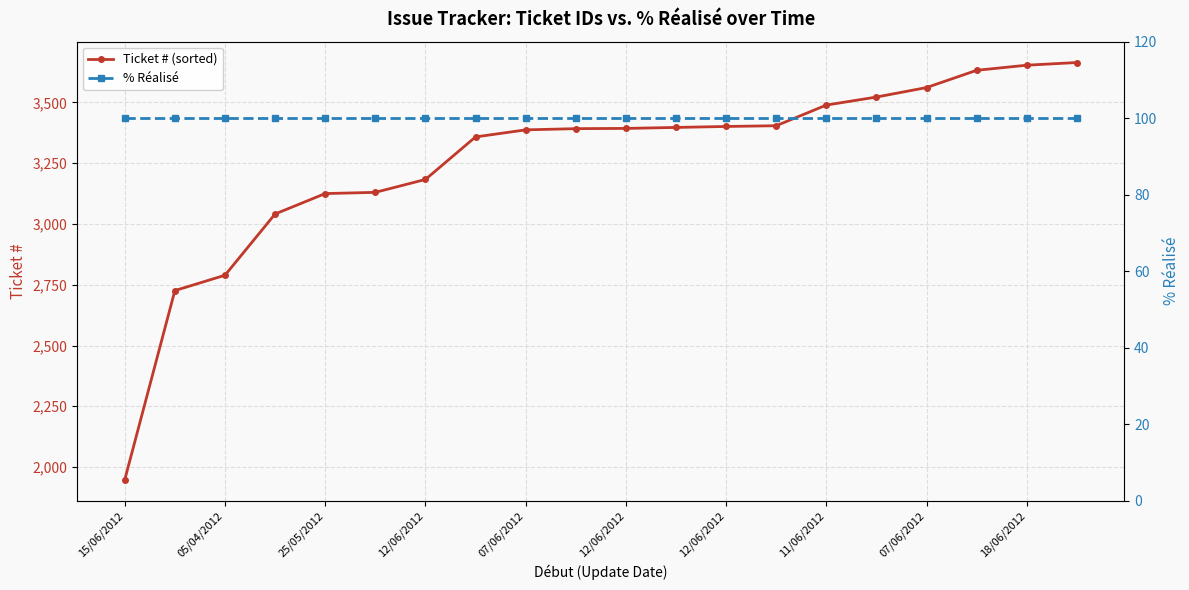

Which series changed the most between 05/04/2012 and 11/06/2012?

Ticket # (sorted)